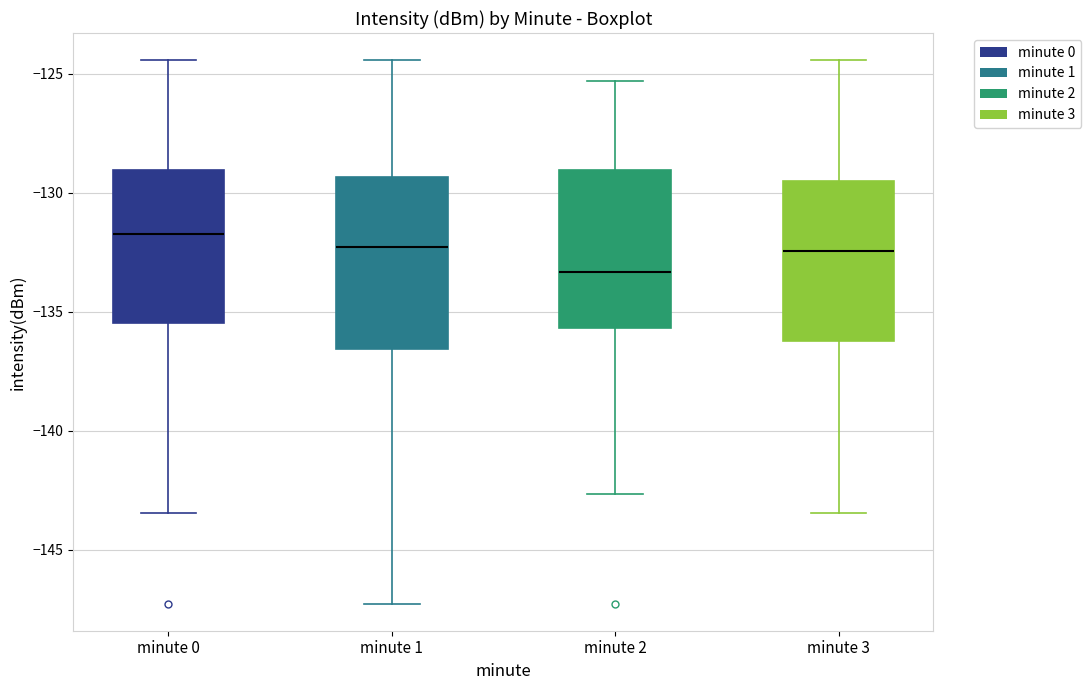

Comparing the boxes themselves (not the whiskers), which one is the tallest?

minute 1